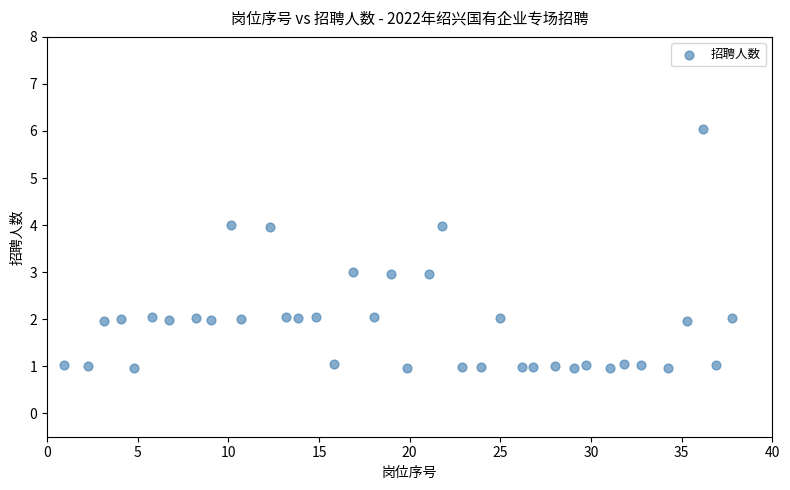

What is the range of X values (max minus min)?

36.8